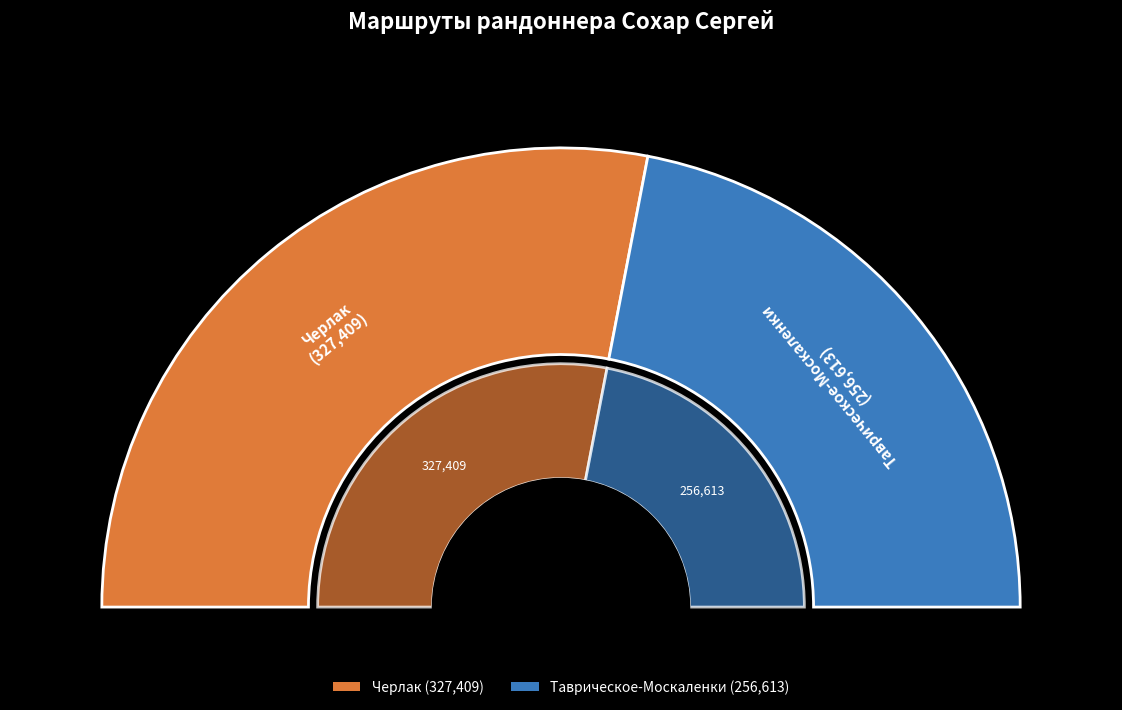

To the nearest percent, what percentage of the pie is Черлак?

56%